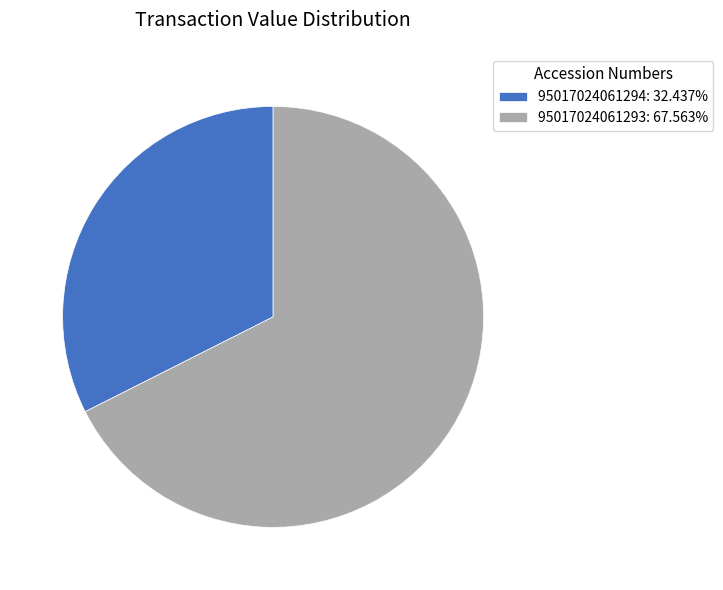

Count the number of slices in the pie.

2